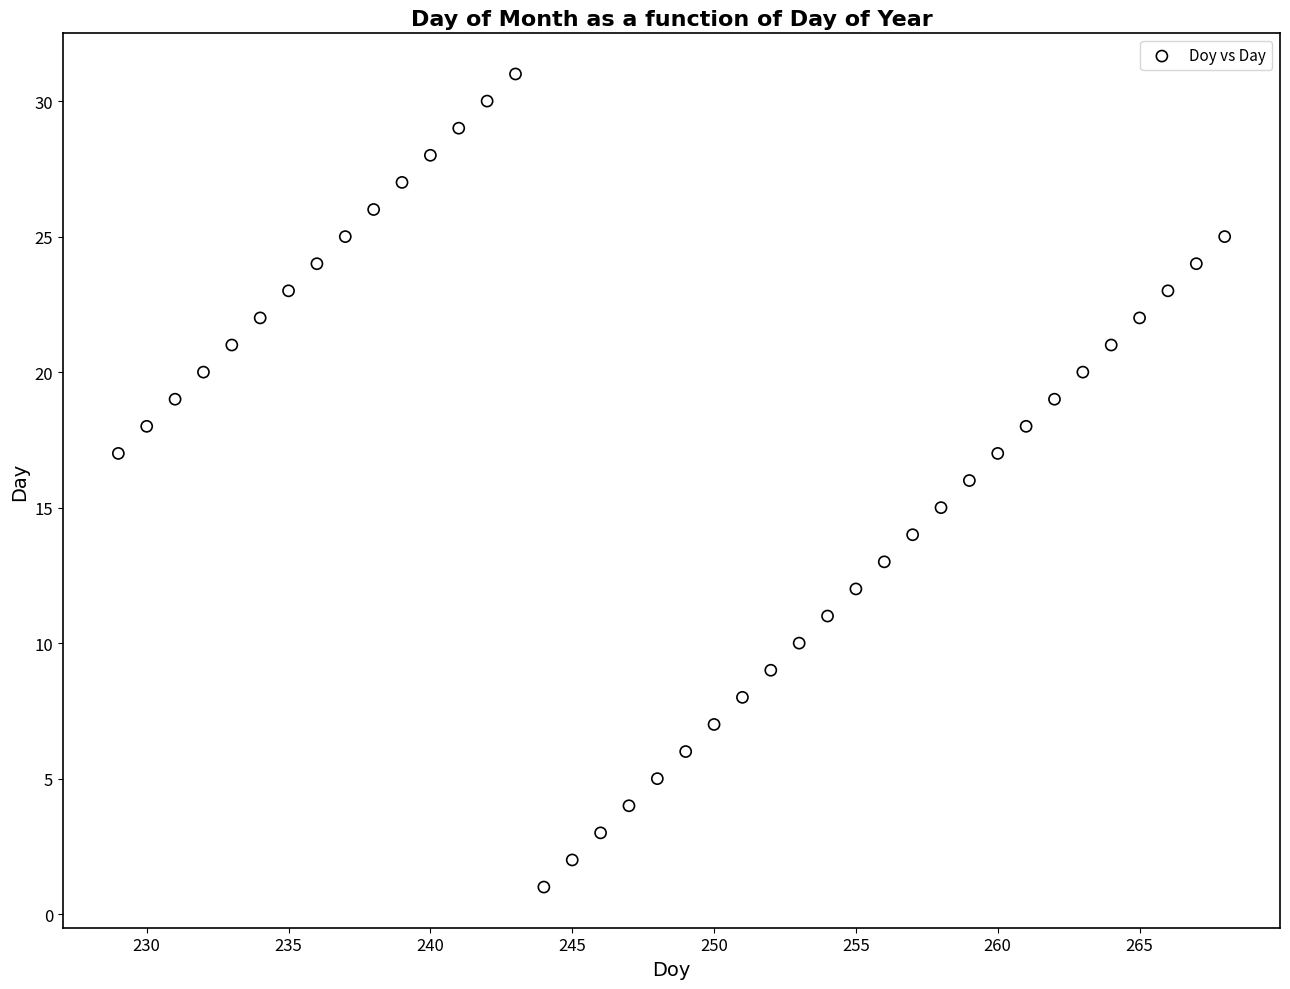

What is the range of Y values (max minus min)?

30